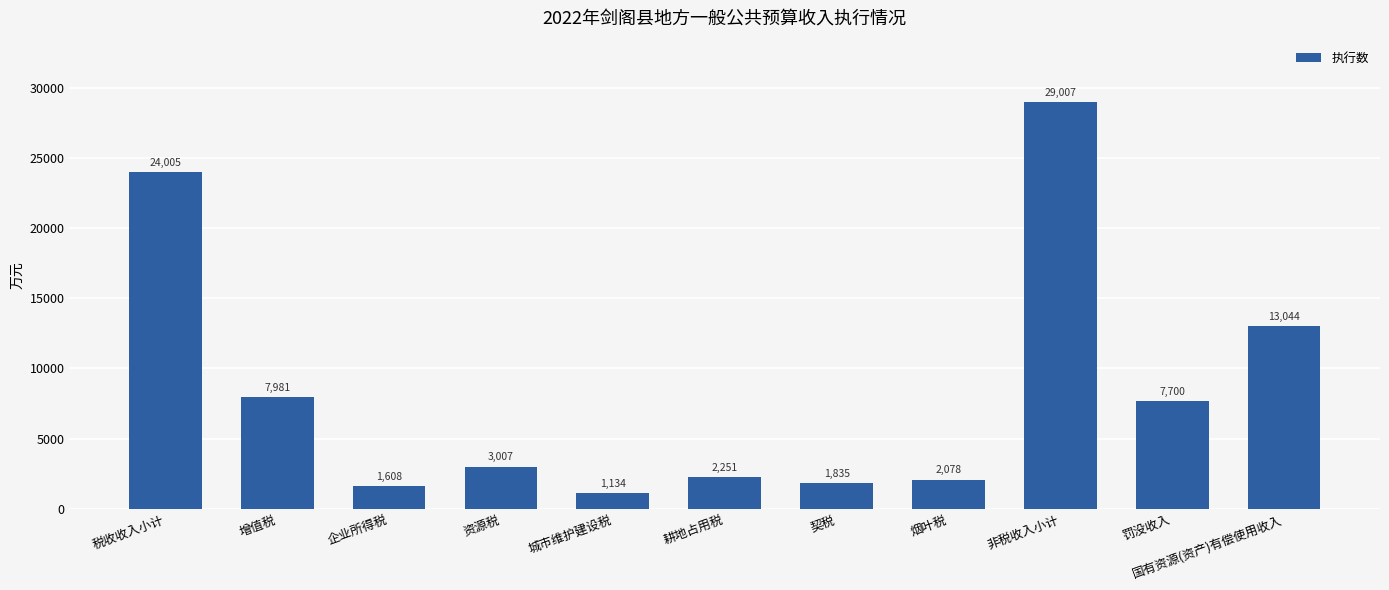

What is the value of the 7th bar from the left?

1835